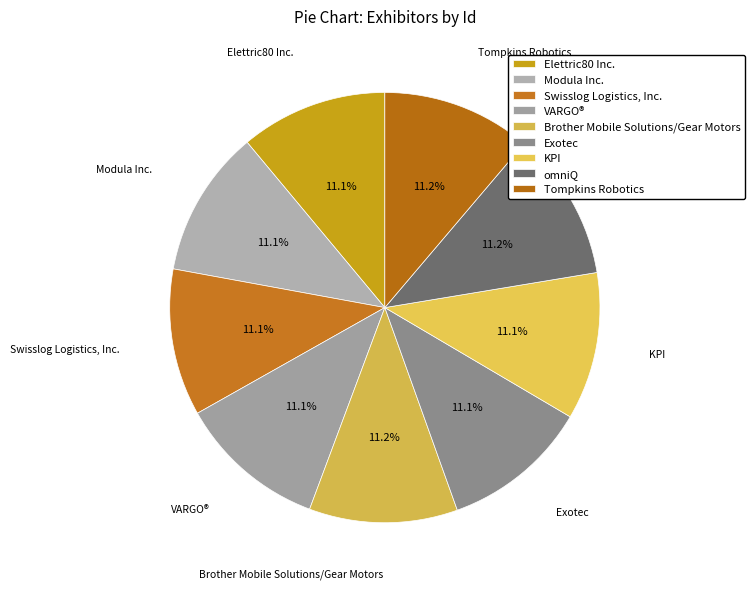

Is KPI the majority of the pie?

No